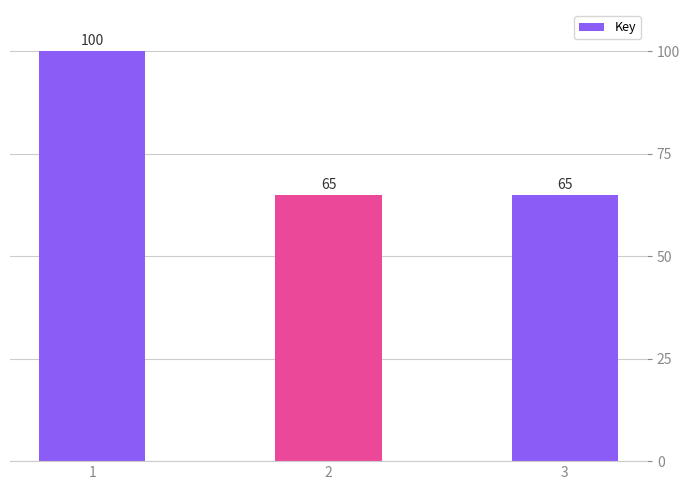

At which category does the chart reach its minimum across all series?

3